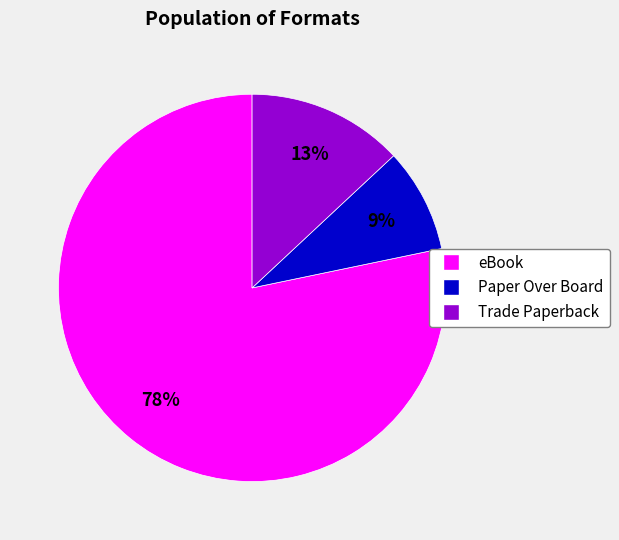

To the nearest percent, what is the combined percentage of Paper Over Board and Trade Paperback?

22%